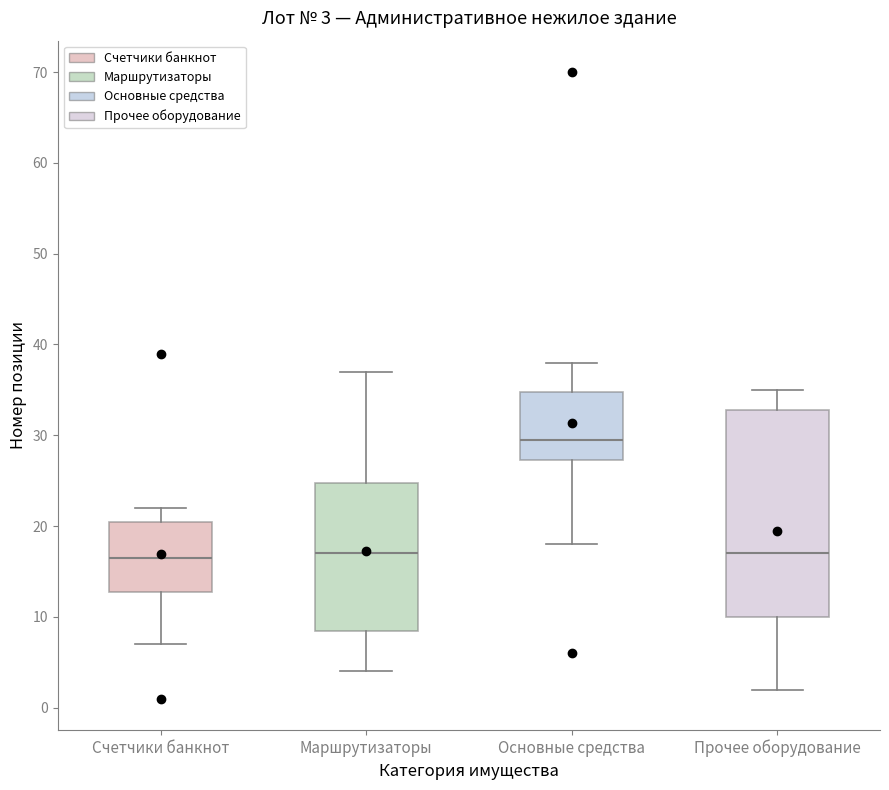

Comparing the boxes themselves (not the whiskers), which one is the tallest?

Прочее оборудование